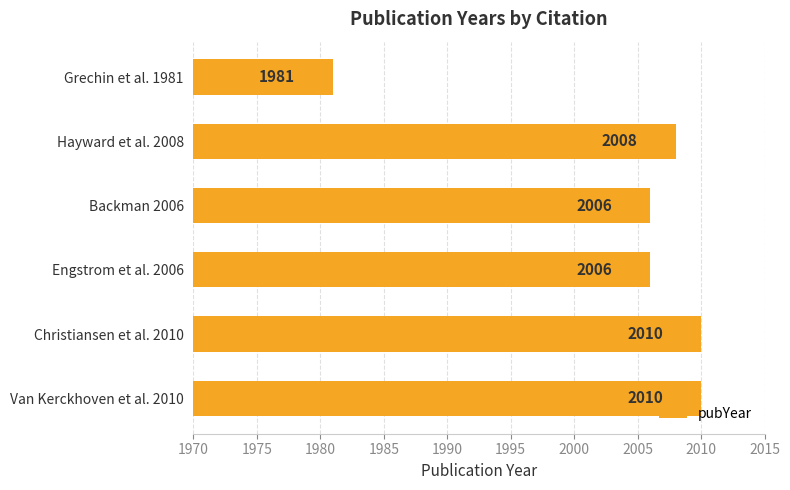

What is the sum of all values?

12021